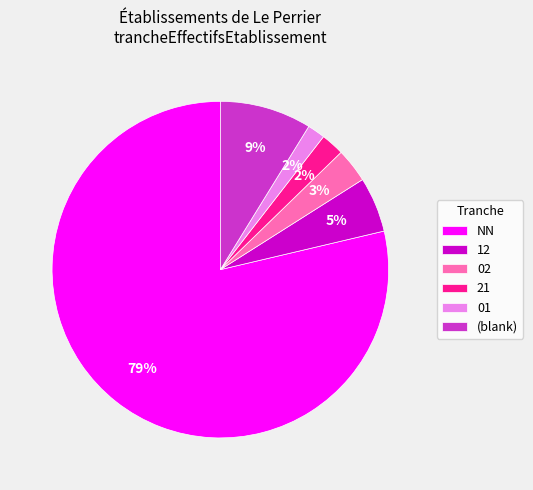

Which category has the biggest portion of the pie?

NN